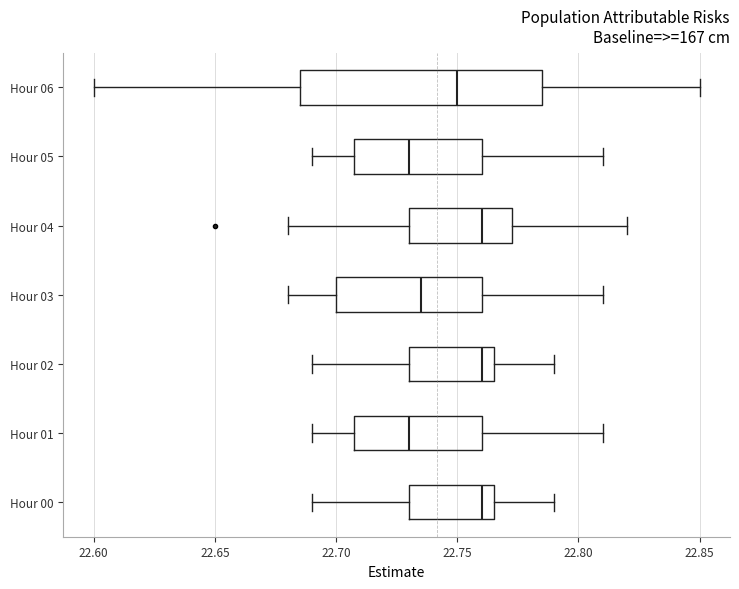

Which box is the widest, from its left edge to its right edge?

Hour 06